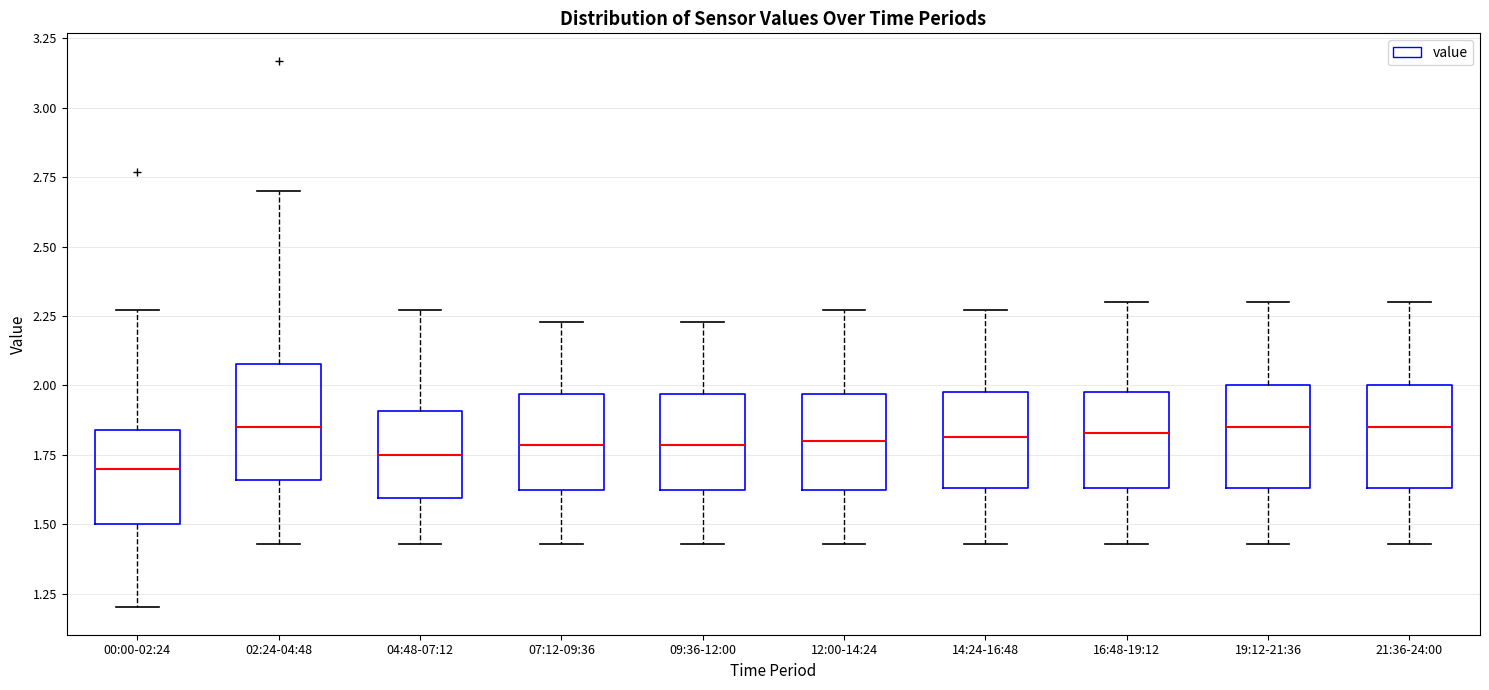

Where is the lower edge of the box for 14:24-16:48 on the y-axis? The values are not printed on the chart, so give them approximately, as read against the axis.

1.65